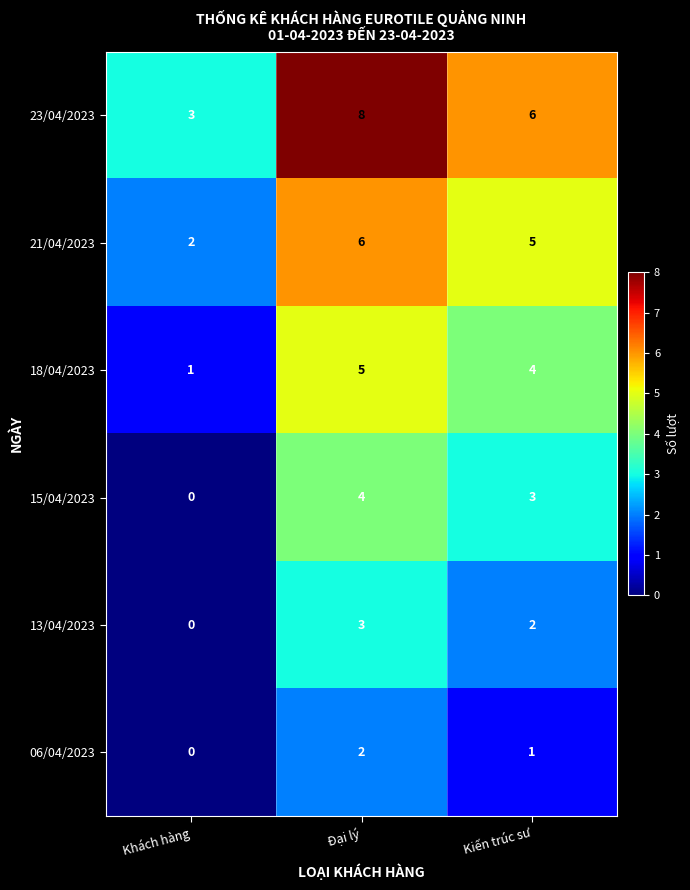

Reading left to right, list all the values displayed in this chart.

23/04/2023: 3	8	6
21/04/2023: 2	6	5
18/04/2023: 1	5	4
15/04/2023: 0	4	3
13/04/2023: 0	3	2
06/04/2023: 0	2	1